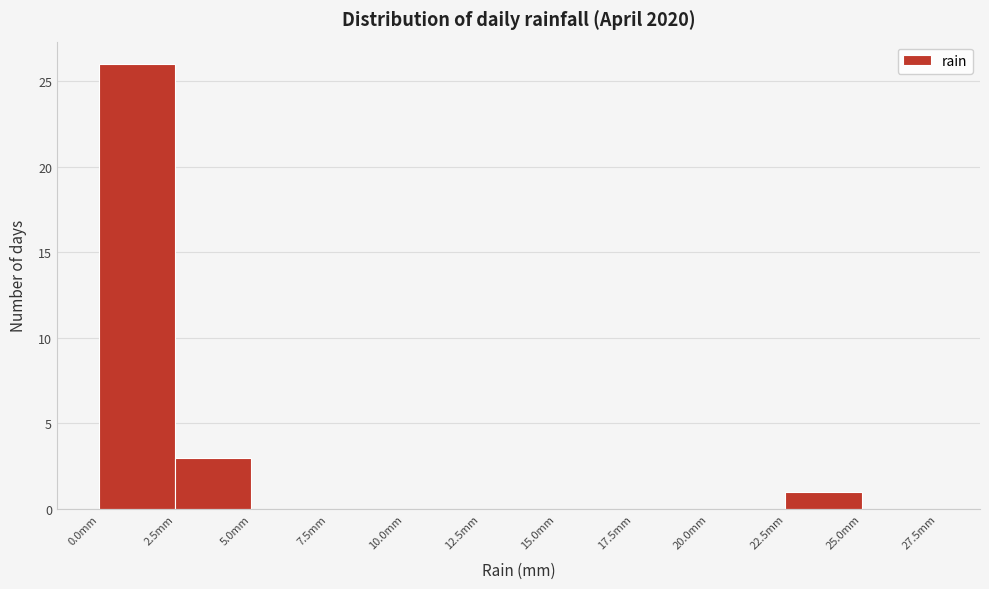

Over which range of the x-axis is the bar tallest?

0.0 to 2.5